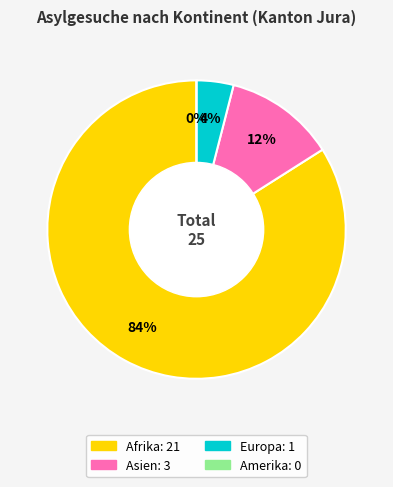

Do Europa and Amerika together represent more than half of the pie?

No